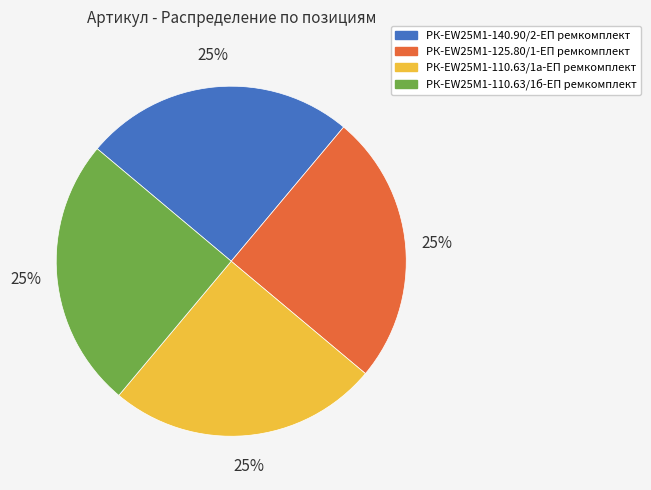

Does РК-EW25M1-140.90/2-ЕП ремкомплект account for over 50% of the chart?

No